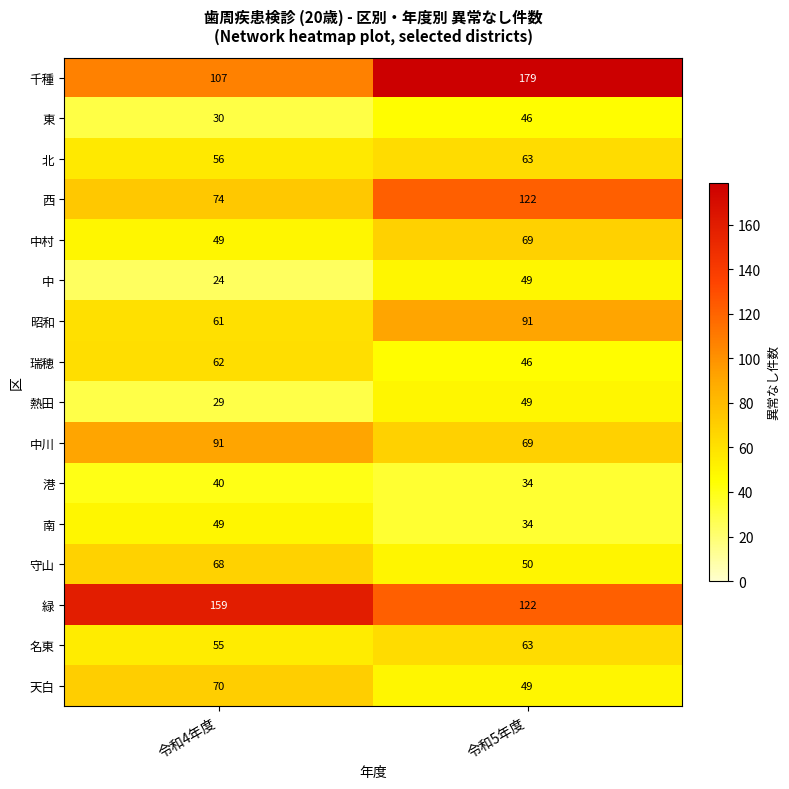

List the labels in order of 中村 value, smallest first.

令和4年度, 令和5年度